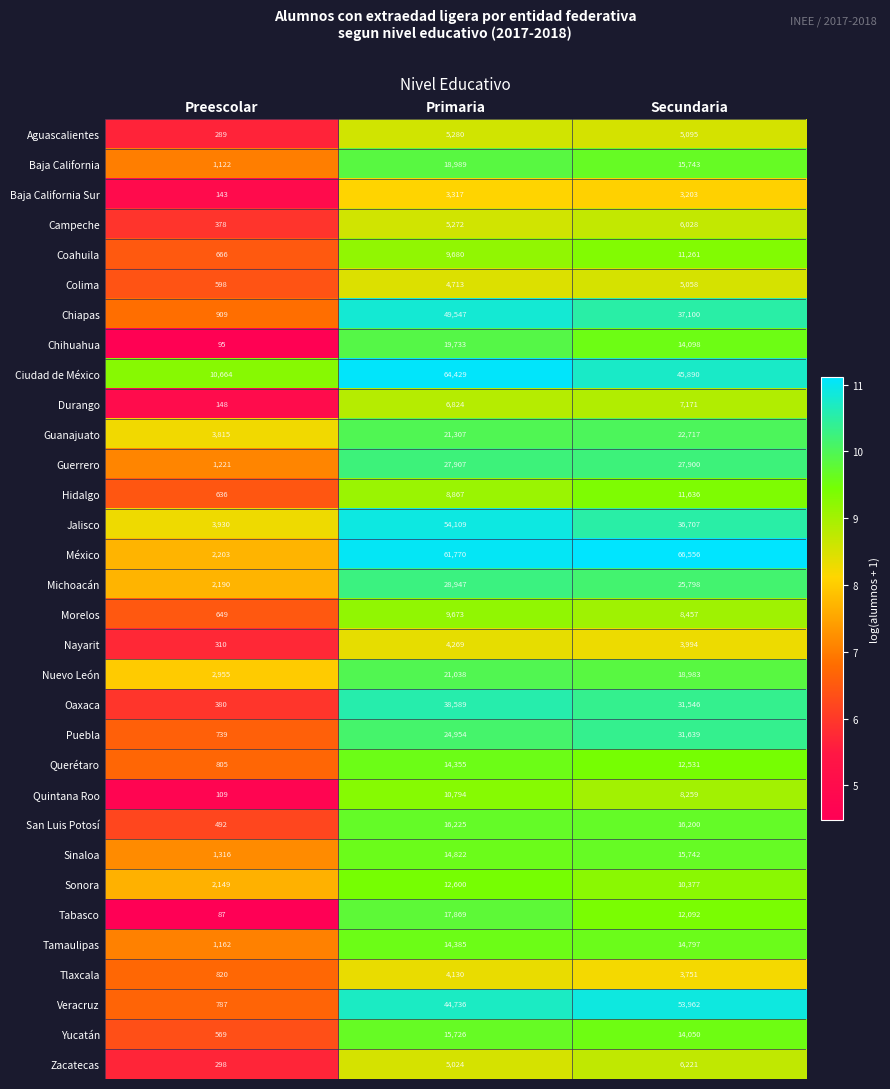

At which label is Sonora closest to 7374?

Secundaria